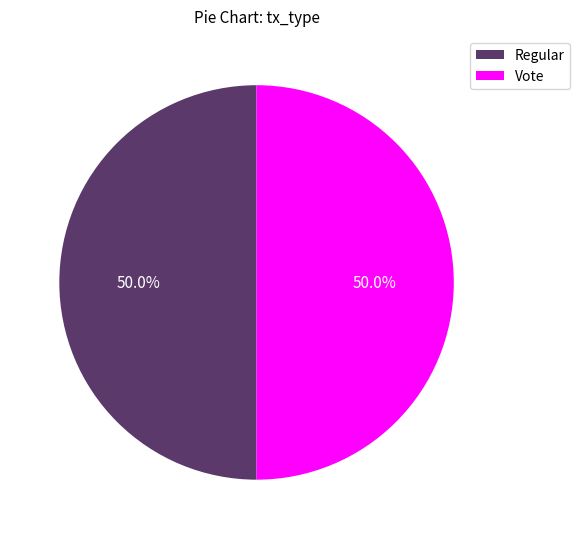

How many segments does this pie chart have?

2